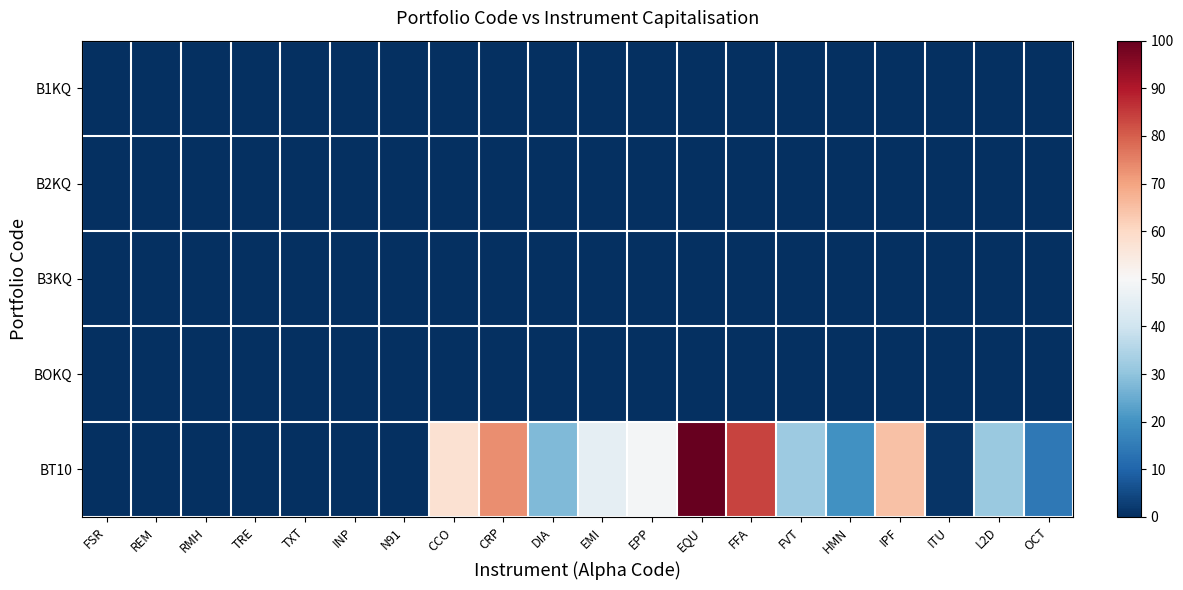

Reading left to right, list all the values displayed in this chart.

B1KQ: FSR=0.0	REM=0.1	RMH=0.0	TRE=0.0	TXT=0.0	INP=0.0	N91=0.0	CCO=0.0	CRP=0.0	DIA=0.0	EMI=0.0	EPP=0.0	EQU=0.0	FFA=0.0	FVT=0.0	HMN=0.0	IPF=0.0	ITU=0.0	L2D=0.0	OCT=0.0
B2KQ: FSR=0.0	REM=0.0	RMH=0.0	TRE=0.0	TXT=0.0	INP=0.0	N91=0.0	CCO=0.0	CRP=0.0	DIA=0.0	EMI=0.0	EPP=0.0	EQU=0.0	FFA=0.0	FVT=0.0	HMN=0.0	IPF=0.0	ITU=0.0	L2D=0.0	OCT=0.0
B3KQ: FSR=0.0	REM=0.0	RMH=0.0	TRE=0.0	TXT=0.0	INP=0.0	N91=0.0	CCO=0.0	CRP=0.0	DIA=0.0	EMI=0.0	EPP=0.0	EQU=0.0	FFA=0.0	FVT=0.0	HMN=0.0	IPF=0.0	ITU=0.0	L2D=0.0	OCT=0.0
BOKQ: FSR=0.0	REM=0.0	RMH=0.0	TRE=0.0	TXT=0.0	INP=0.0	N91=0.0	CCO=0.0	CRP=0.0	DIA=0.0	EMI=0.0	EPP=0.0	EQU=0.0	FFA=0.0	FVT=0.0	HMN=0.0	IPF=0.0	ITU=0.0	L2D=0.0	OCT=0.0
BT10: FSR=0.0	REM=0.0	RMH=0.0	TRE=0.0	TXT=0.0	INP=0.0	N91=0.0	CCO=57.8	CRP=73.1	DIA=28.0	EMI=45.7	EPP=48.8	EQU=100.0	FFA=83.9	FVT=31.8	HMN=19.7	IPF=64.7	ITU=1.0	L2D=31.5	OCT=14.2